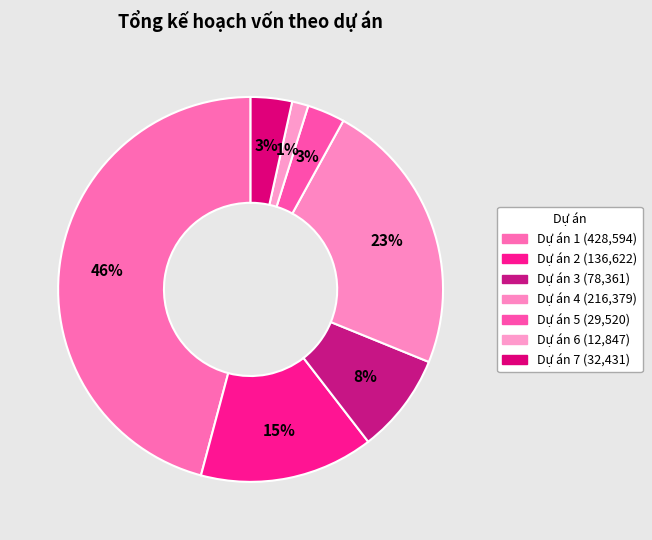

Rank the categories by value from lowest to highest.

Dự án 6, Dự án 5, Dự án 7, Dự án 3, Dự án 2, Dự án 4, Dự án 1